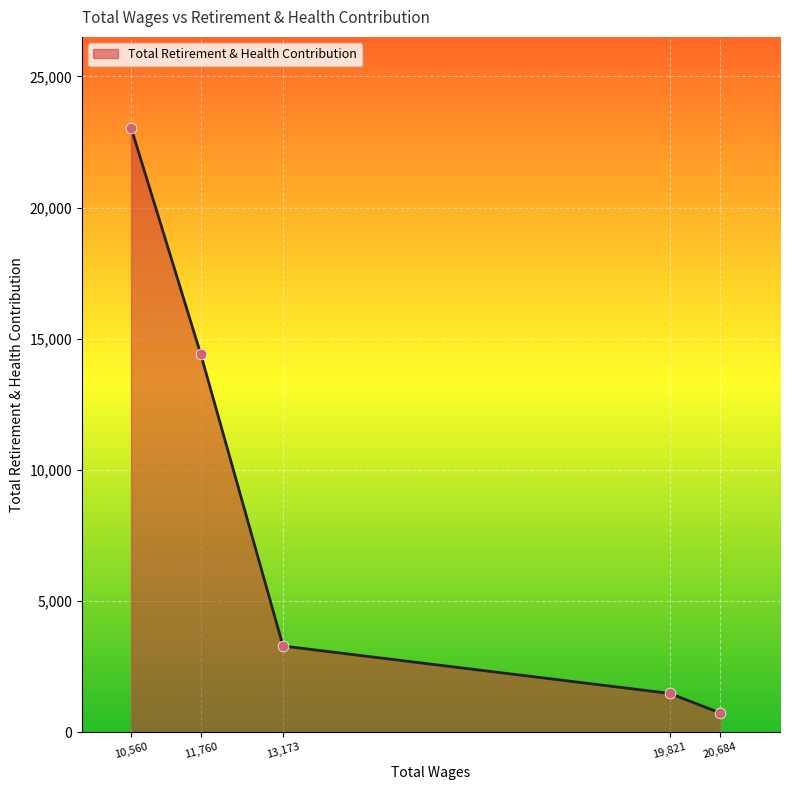

What is the change in value from 11,760 to 13,173?

-11116